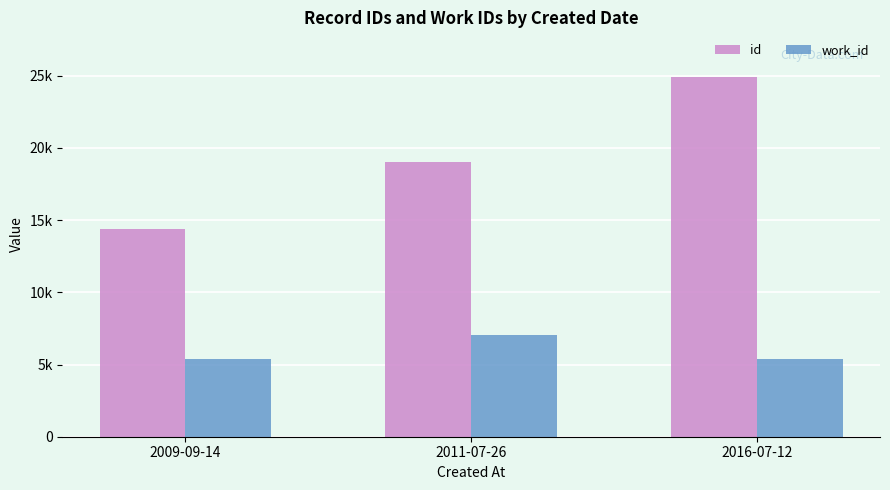

Which series changed the most between 2009-09-14 and 2011-07-26?

id